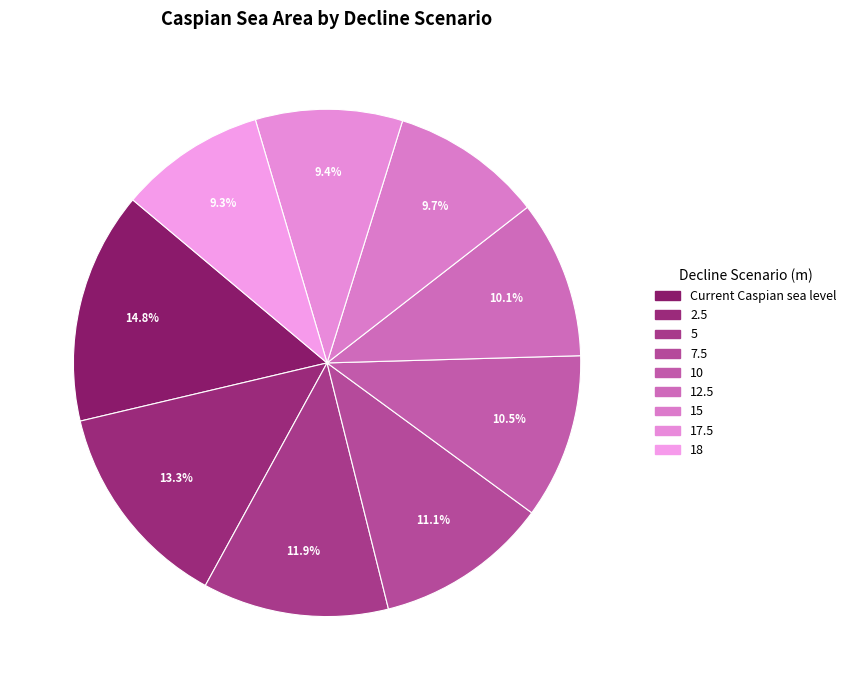

Is 12.5 the majority of the pie?

No